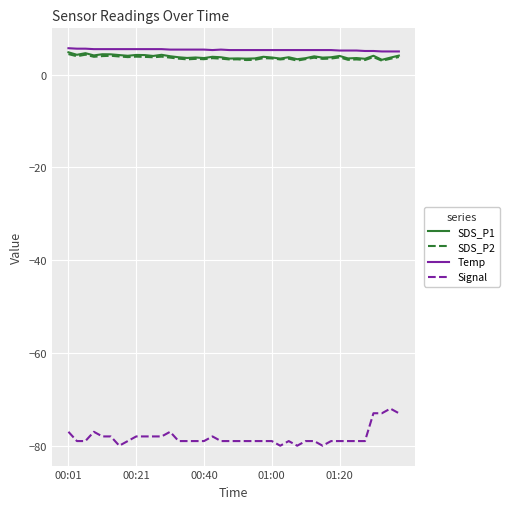

How many lines are shown in the chart?

4